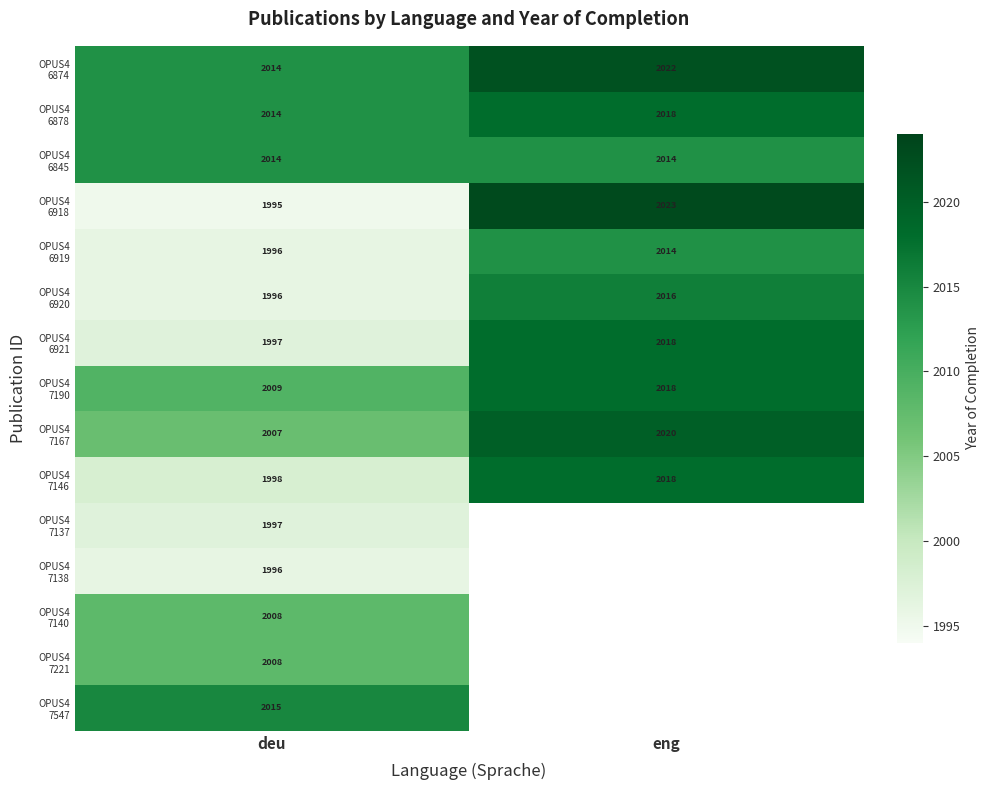

What is the difference between the highest and lowest values at deu?

20